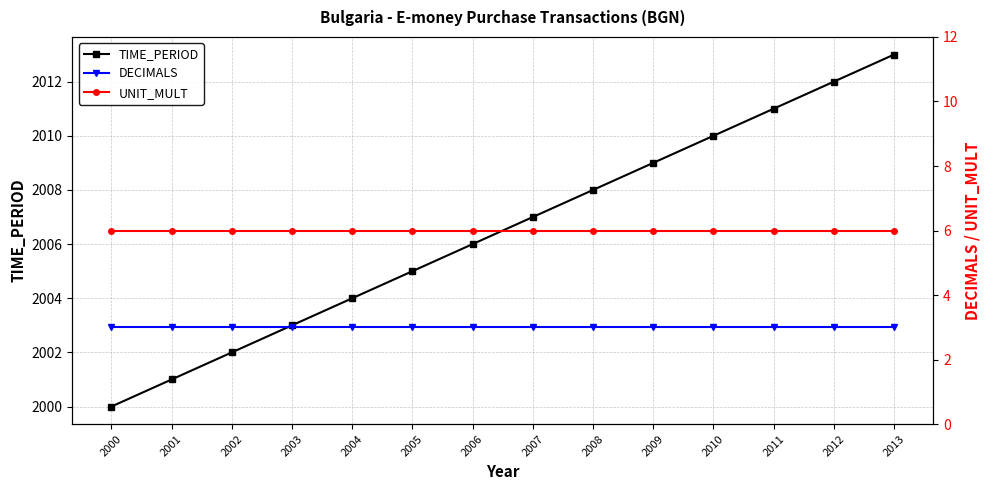

What is the value of the UNIT_MULT point at the 14th from the left?

6